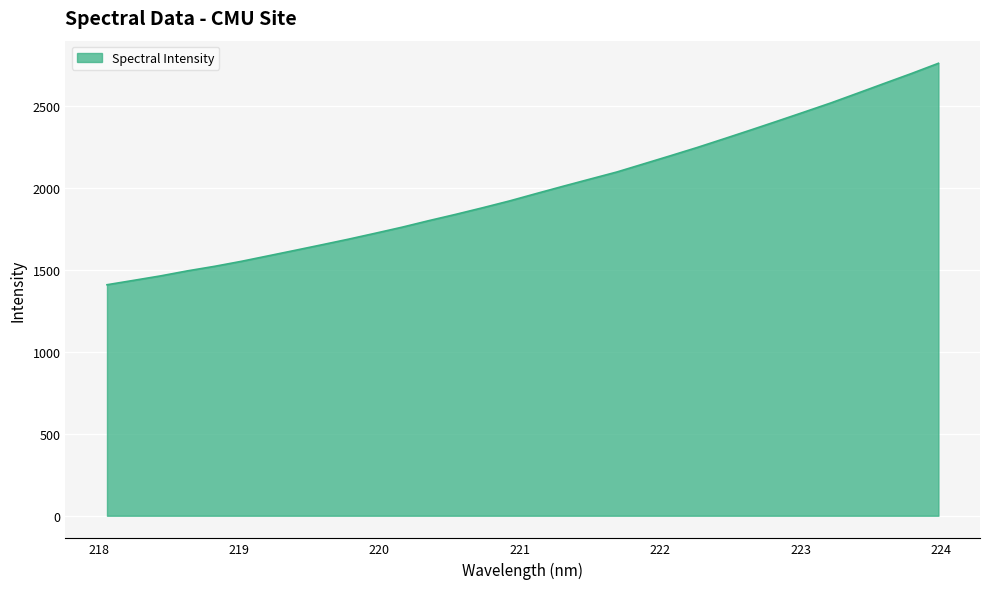

What is the difference between the maximum and minimum values?

1352.4